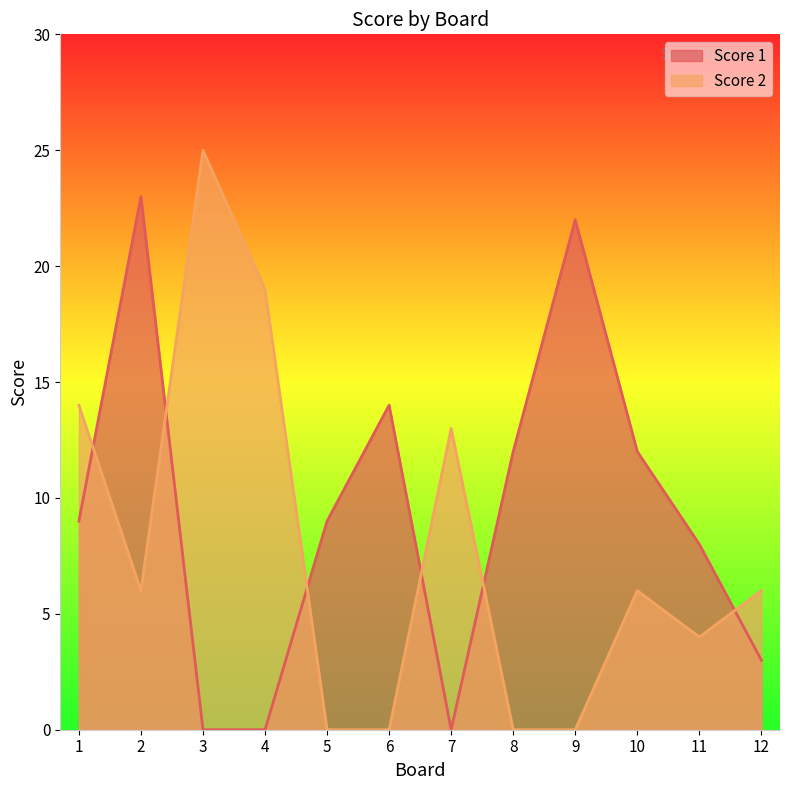

At how many categories does at least one series exceed 4?

12